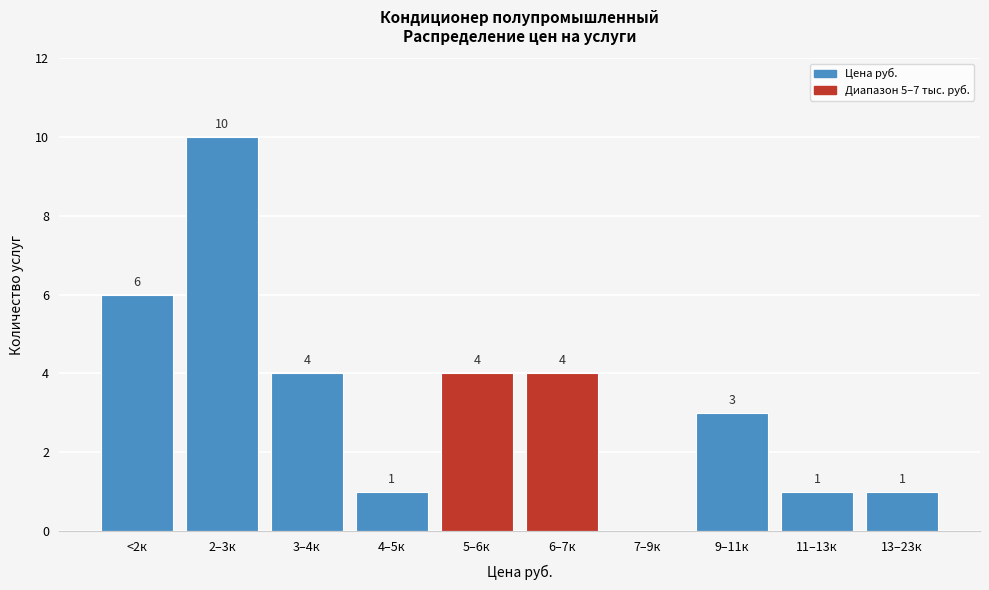

Reading left to right, extract all data points from this chart.

<2к=6	2–3к=10	3–4к=4	4–5к=1	5–6к=4	6–7к=4	7–9к=0	9–11к=3	11–13к=1	13–23к=1